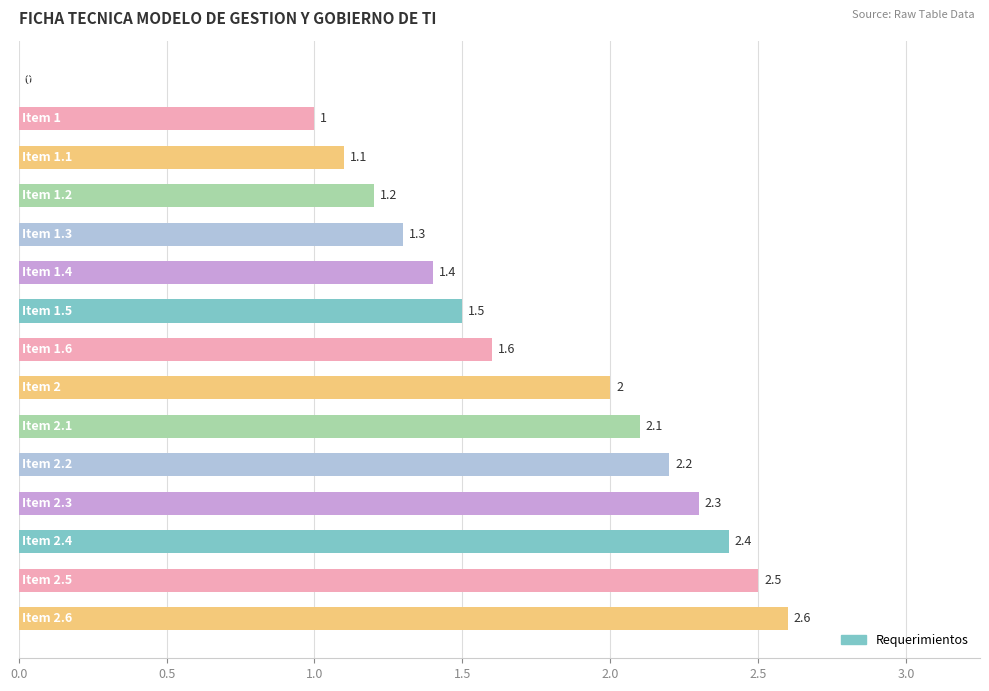

What is the greatest value displayed?

2.6